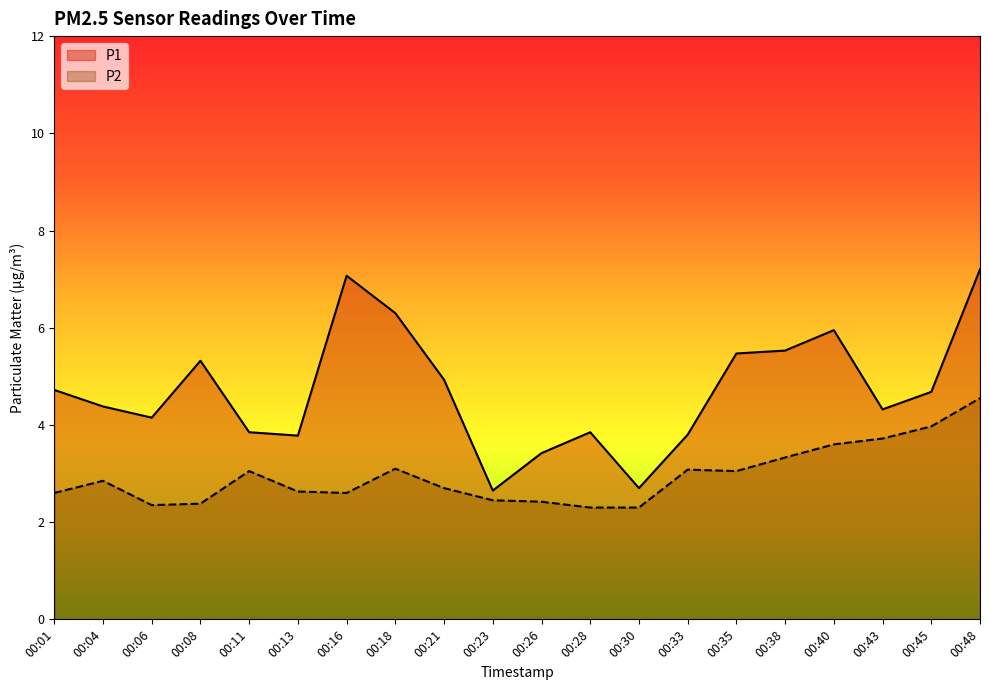

Reading right to left, list all the values displayed in this chart.

P1: 00:48=7.2	00:45=4.7	00:43=4.3	00:40=6.0	00:38=5.5	00:35=5.5	00:33=3.8	00:30=2.7	00:28=3.9	00:26=3.4	00:23=2.6	00:21=4.9	00:18=6.3	00:16=7.1	00:13=3.8	00:11=3.9	00:08=5.3	00:06=4.2	00:04=4.4	00:01=4.7
P2: 00:48=4.5	00:45=4.0	00:43=3.7	00:40=3.6	00:38=3.3	00:35=3.0	00:33=3.1	00:30=2.3	00:28=2.3	00:26=2.4	00:23=2.5	00:21=2.7	00:18=3.1	00:16=2.6	00:13=2.6	00:11=3.0	00:08=2.4	00:06=2.4	00:04=2.9	00:01=2.6